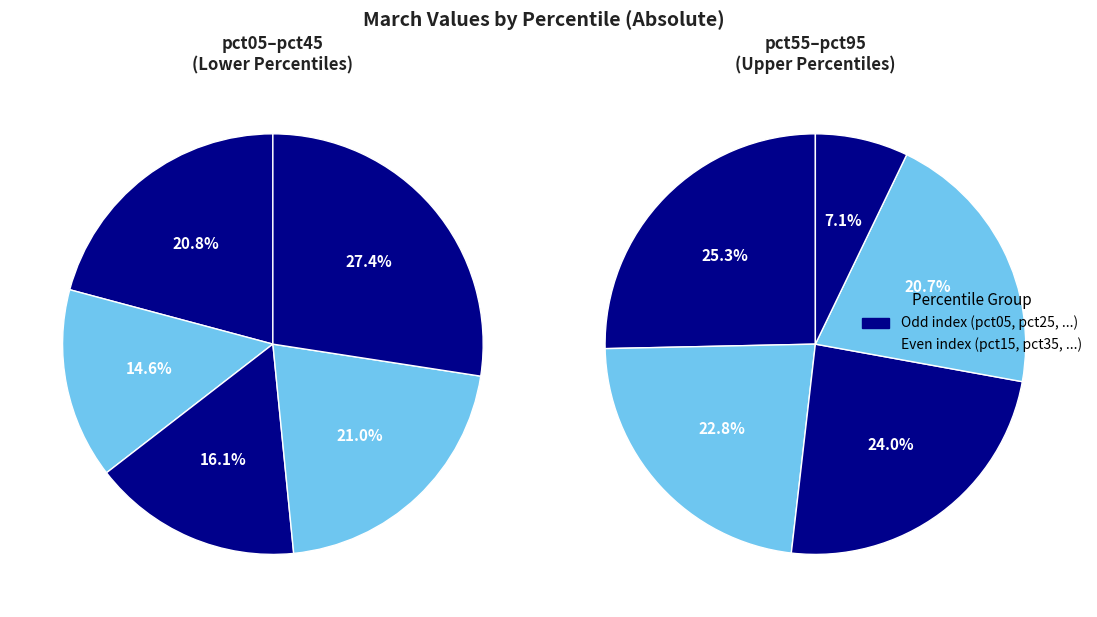

How many segments does this pie chart have?

10